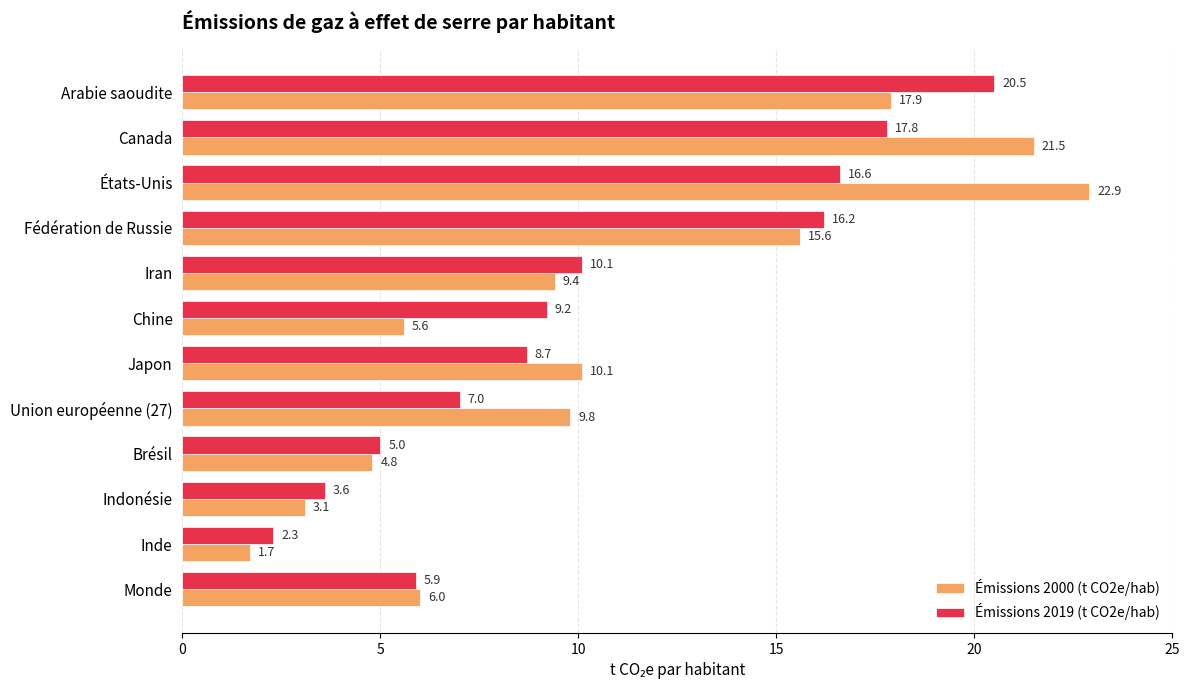

How many distinct data groups are displayed?

2